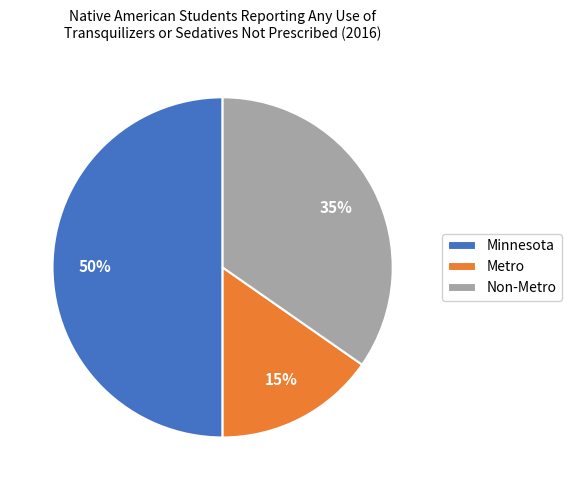

Is it true that Metro is 3% of the pie?

False